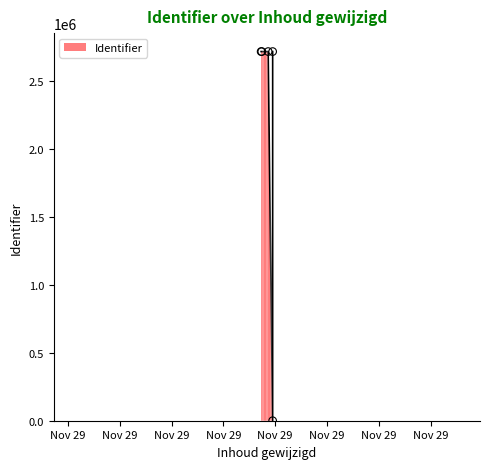

What is the change in value from 2016-11-29 10:14:16 to 2016-11-29 10:11:07?

+2714111